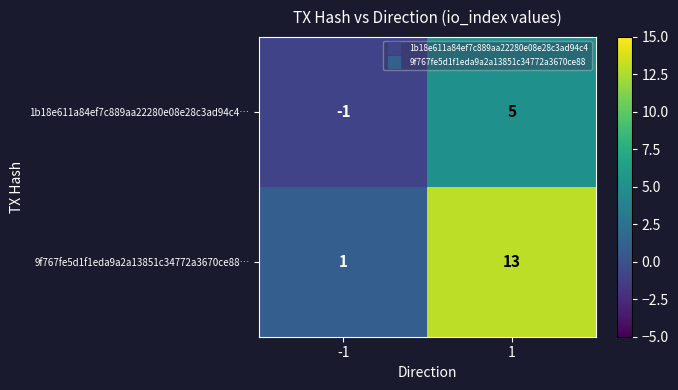

Which series has the largest total across all categories?

9f767fe5d1f1eda9a2a13851c34772a3670ce88…